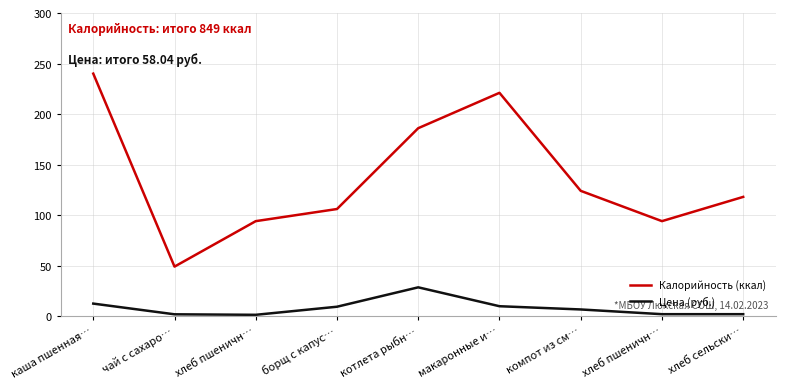

What is the value of the Цена (руб.) point at the 1st from the left?

12.4